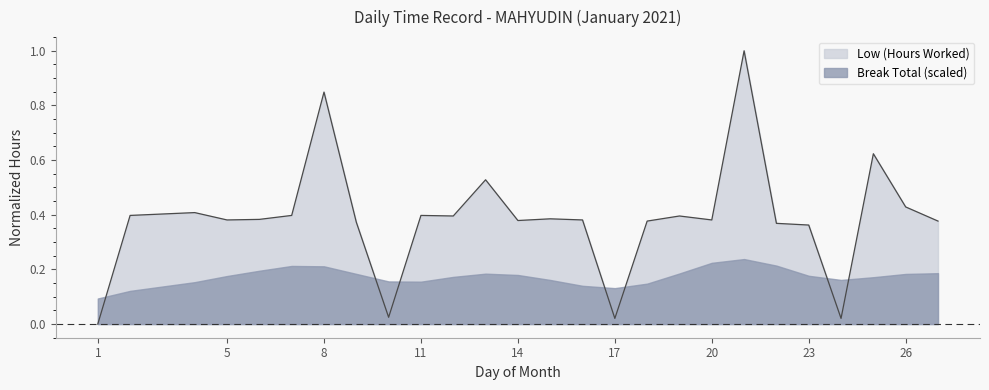

The value at 5 is 0.1. True or false?

False